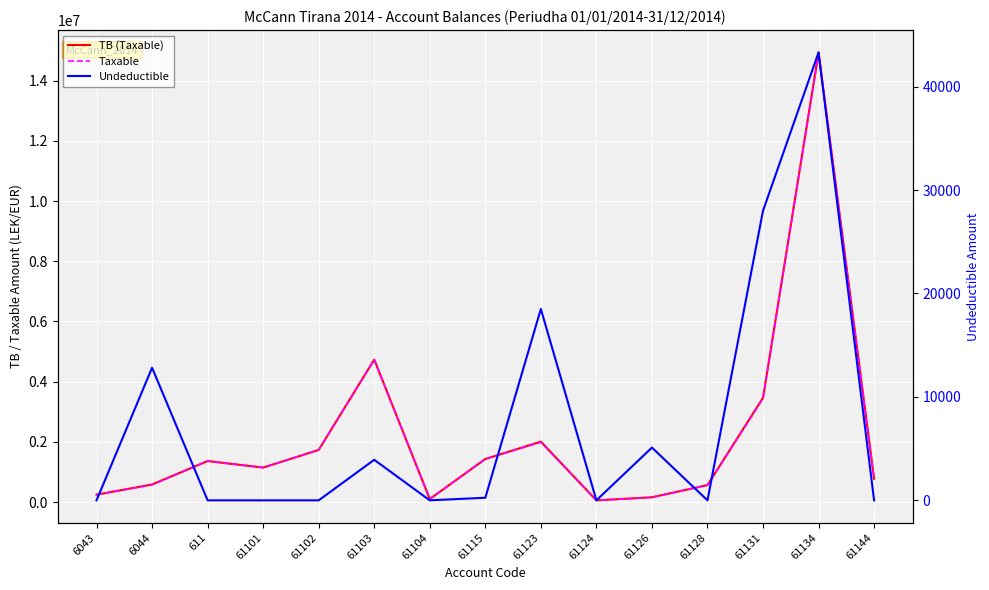

List the labels in order of Taxable value, smallest first.

61124, 61104, 61126, 6043, 61128, 6044, 61144, 61101, 611, 61115, 61102, 61123, 61131, 61103, 61134